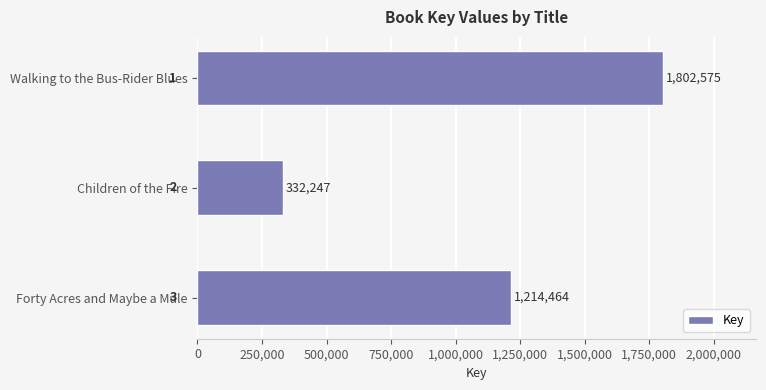

How many values are between 332247 and 1802575?

3